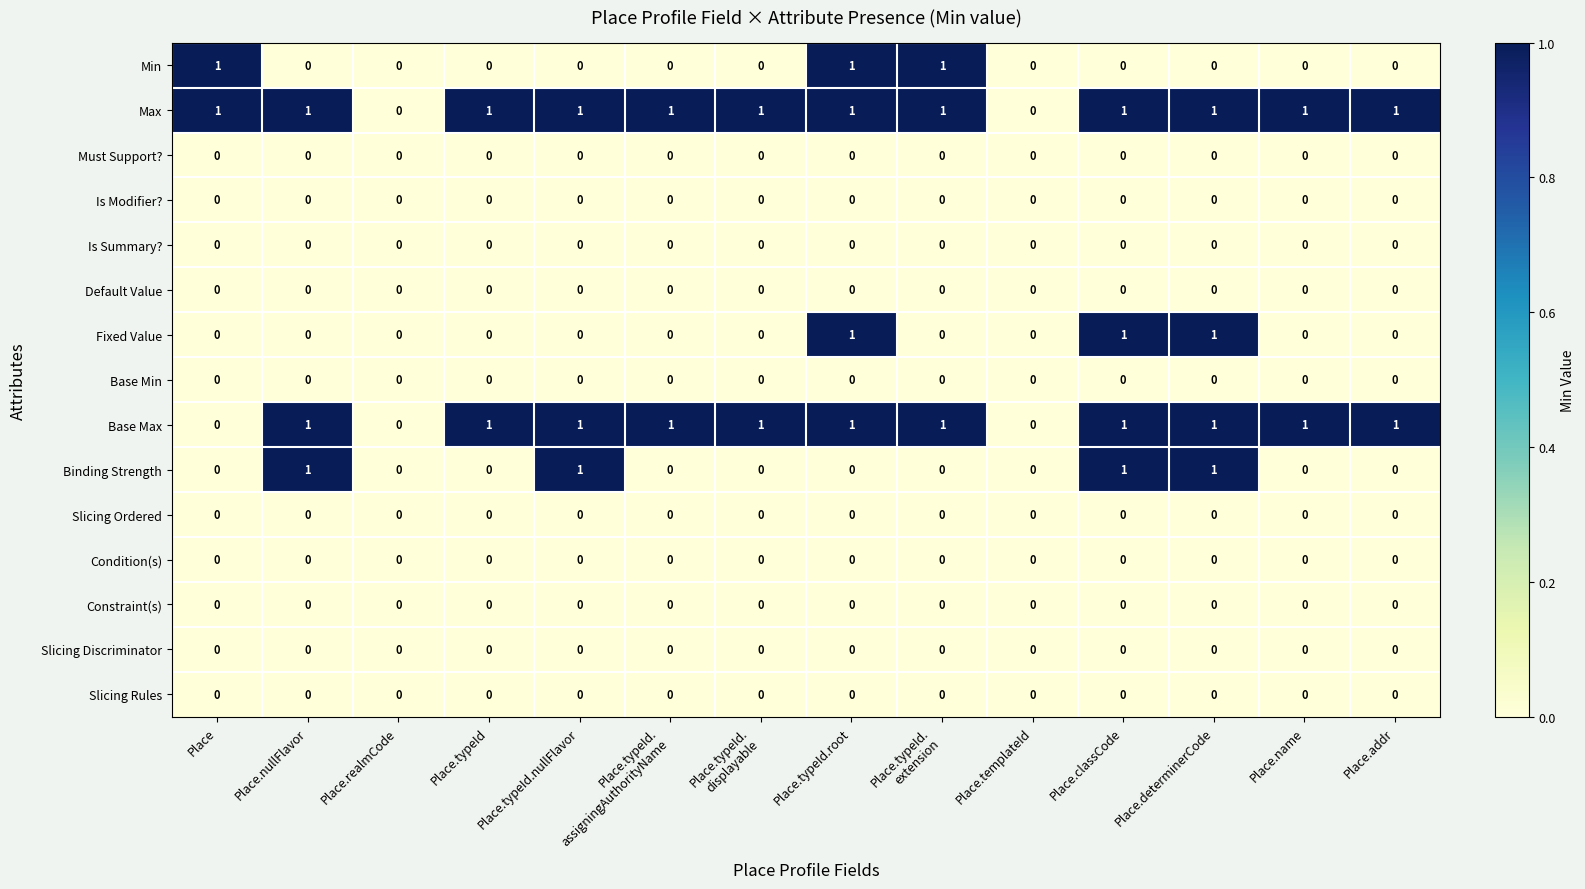

Which series changed the most between Place.typeId.
extension and Place.addr?

Min